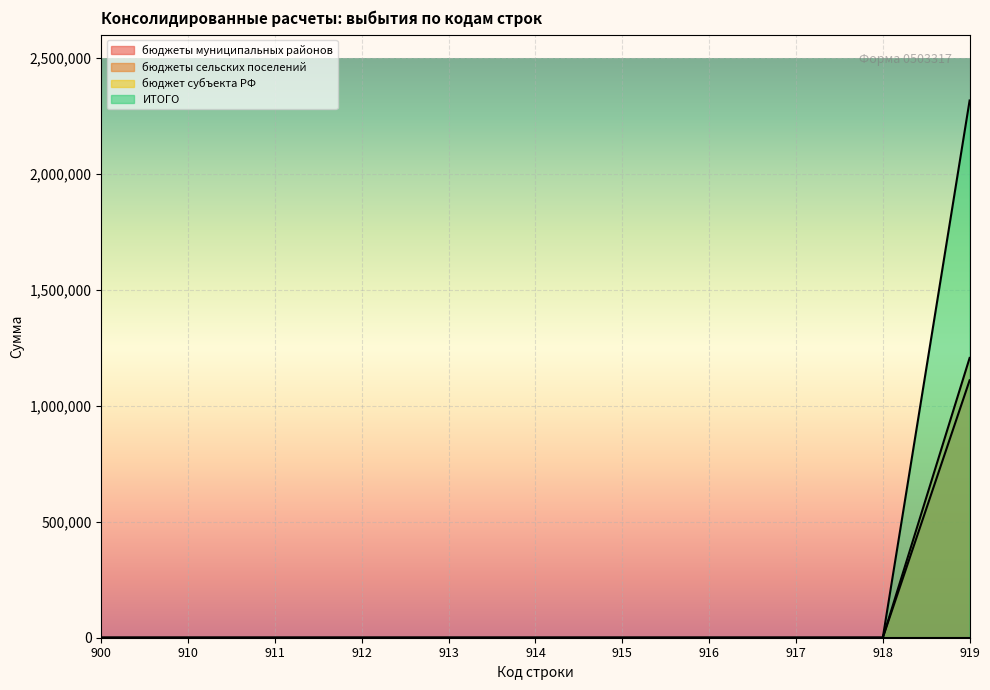

Between 915 and 918, which series saw the biggest shift?

бюджеты муниципальных районов